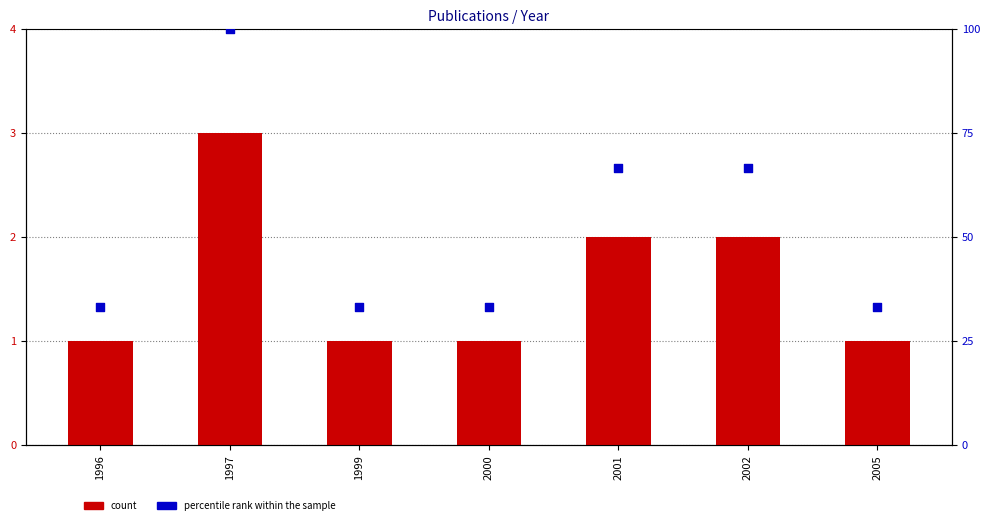

Which series has the largest Y range (max minus min)?

percentile rank within the sample